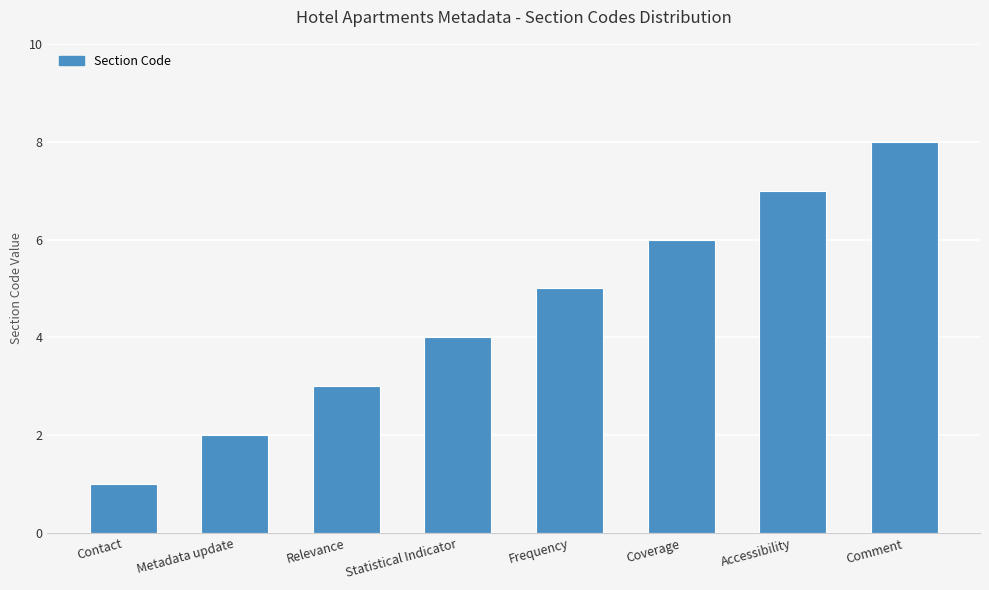

What is the difference between the maximum and second lowest values?

6